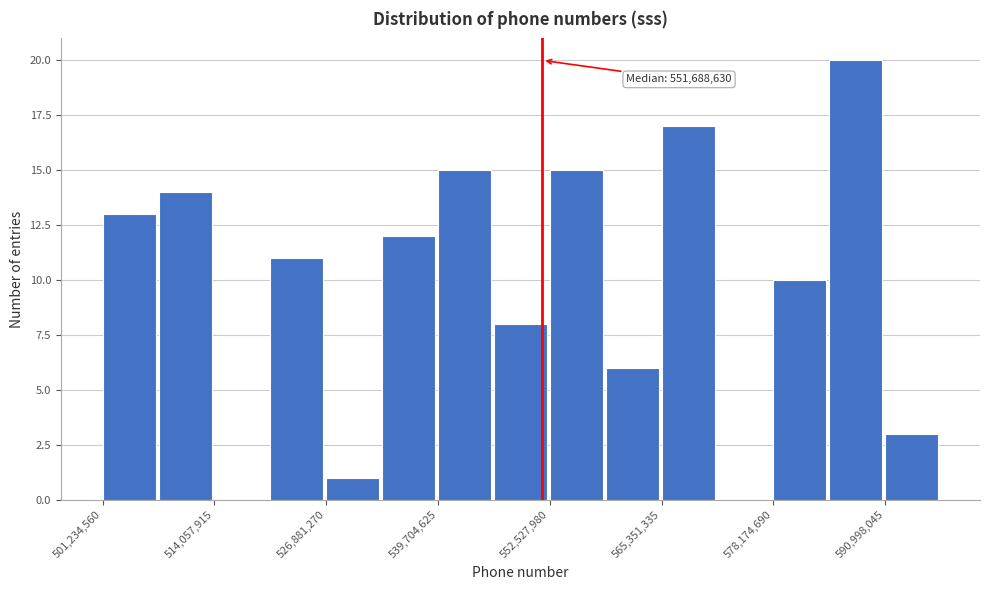

Read against the x-axis, roughly where is the centre of the tallest bar?

588000000